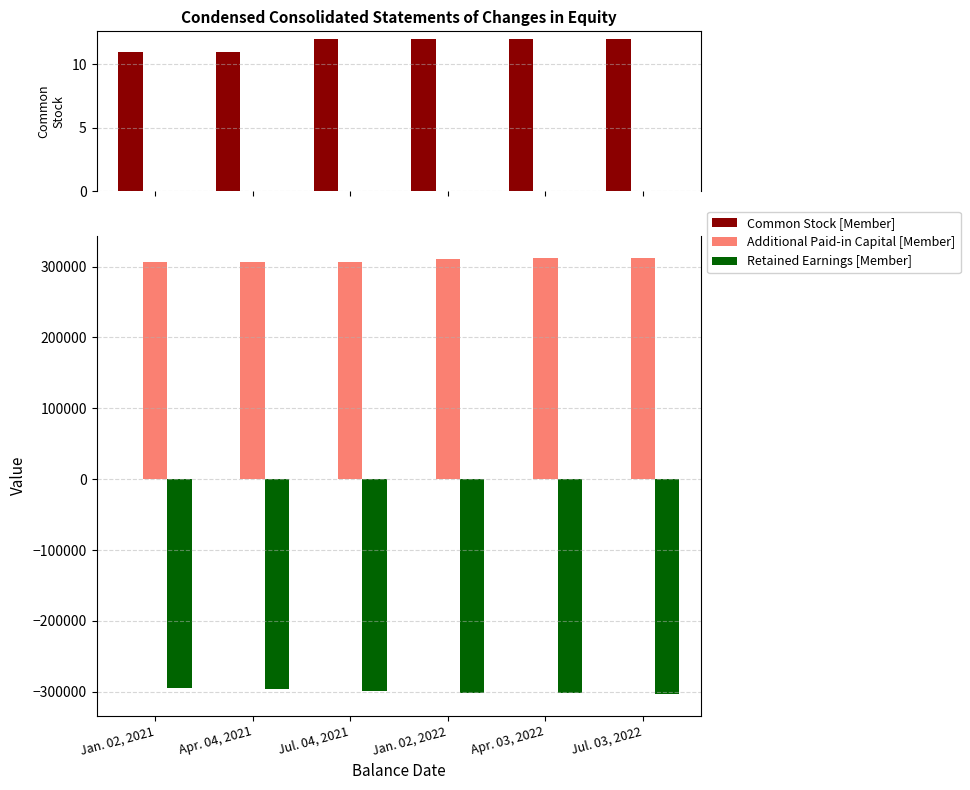

Reading right to left, transcribe all the data shown in this chart.

Common Stock [Member]: Jul. 03, 2022=12	Apr. 03, 2022=12	Jan. 02, 2022=12	Jul. 04, 2021=12	Apr. 04, 2021=11	Jan. 02, 2021=11
Additional Paid-in Capital [Member]: Jul. 03, 2022=312686	Apr. 03, 2022=312087	Jan. 02, 2022=310222	Jul. 04, 2021=307117	Apr. 04, 2021=306769	Jan. 02, 2021=306885
Retained Earnings [Member]: Jul. 03, 2022=-302713	Apr. 03, 2022=-302189	Jan. 02, 2022=-301025	Jul. 04, 2021=-298160	Apr. 04, 2021=-296098	Jan. 02, 2021=-294409